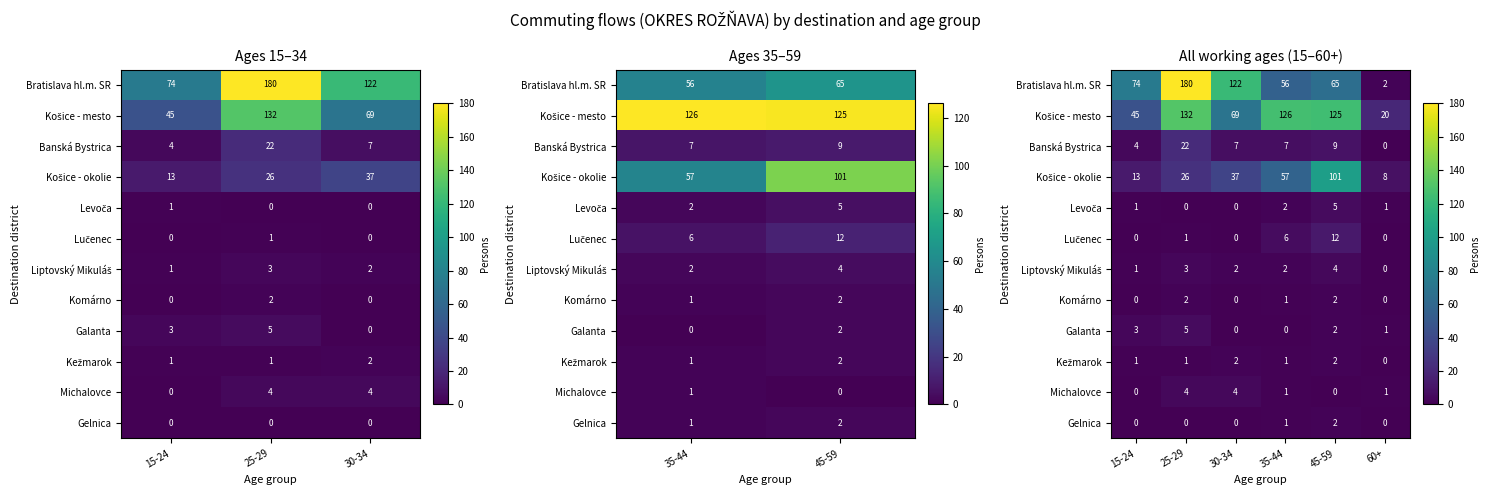

The Komárno series shows 1 at 25-29. True or false?

False